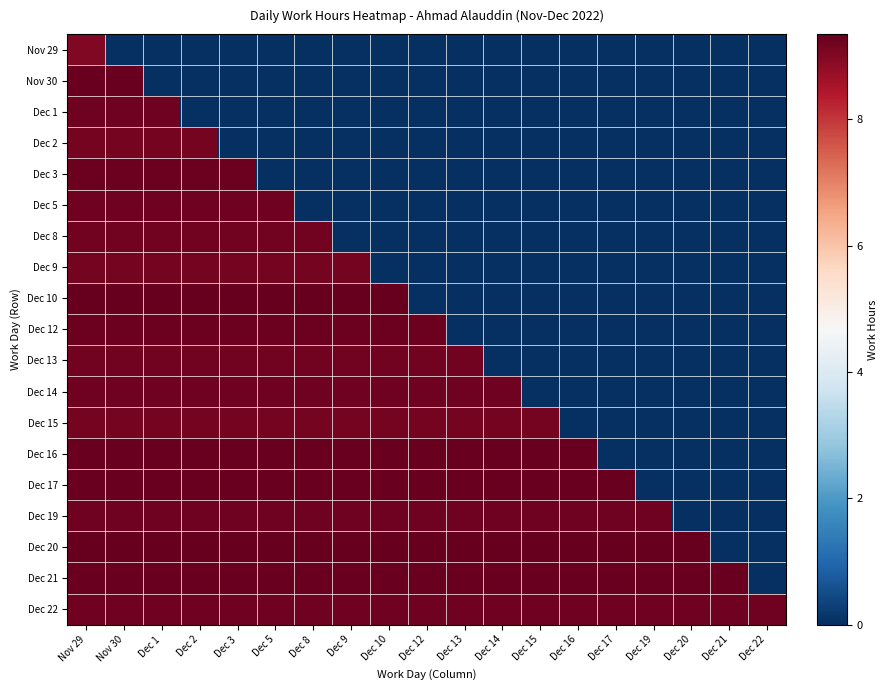

How many categories are shown in the chart?

19